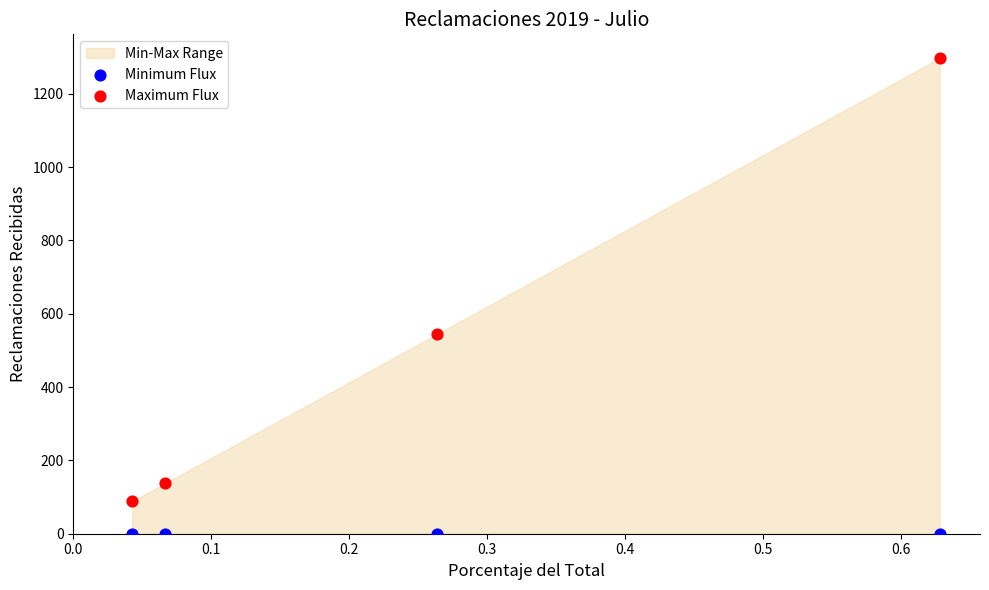

Across all series, what Y value is closest to 648?

544